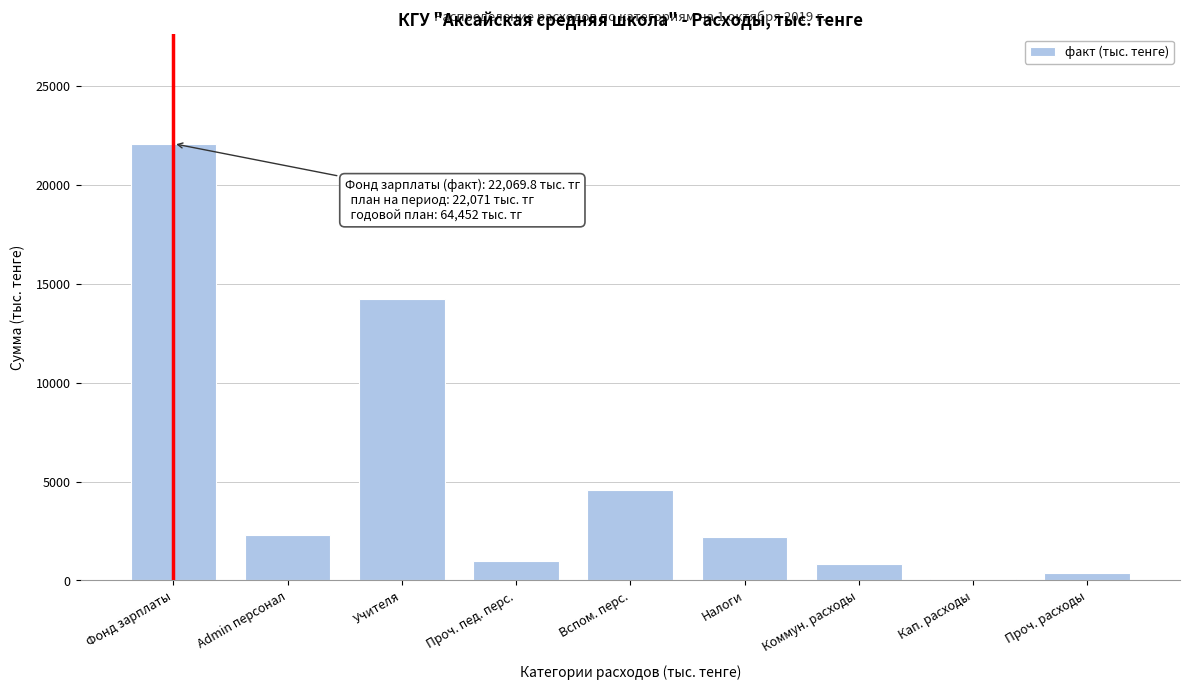

True or false: the data shows 22069.8 at Фонд зарплаты.

True